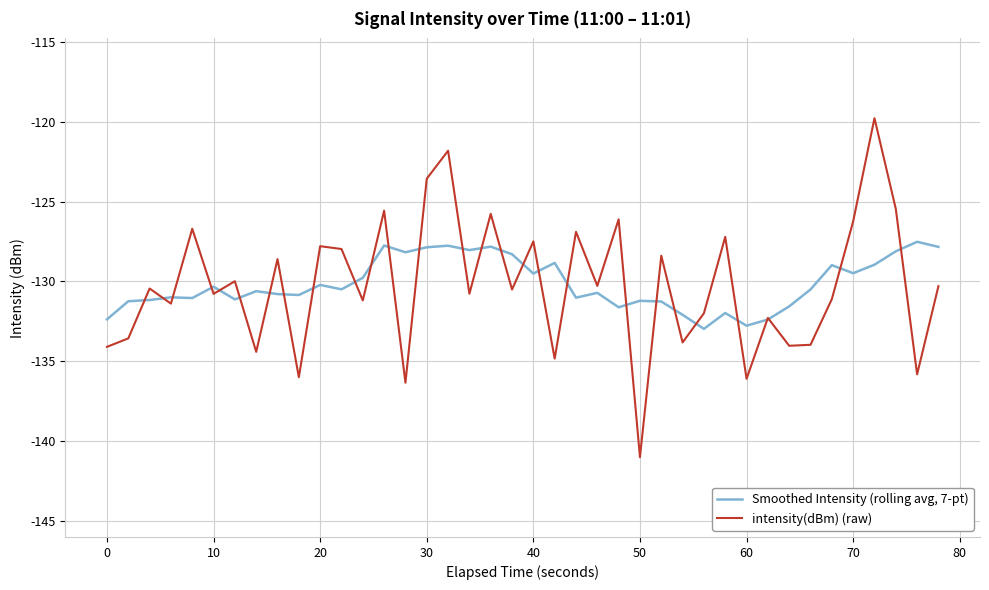

List the series in order of their overall mean, highest first.

Smoothed Intensity (rolling avg, 7-pt), intensity(dBm) (raw)